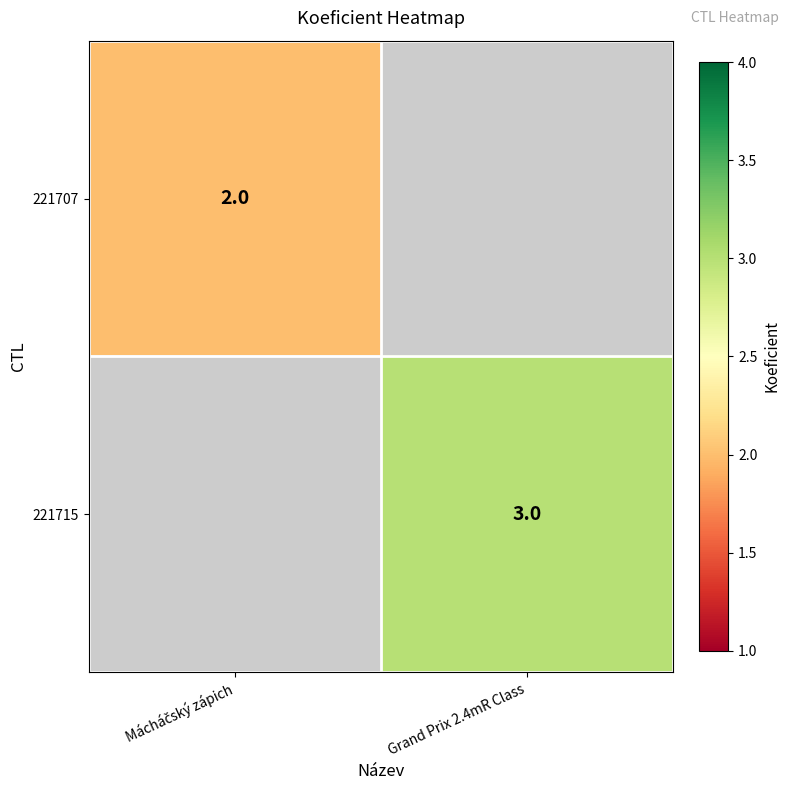

Is the value of 221707 at Grand Prix 2.4mR Class greater than the value of 221715 at Grand Prix 2.4mR Class?

No